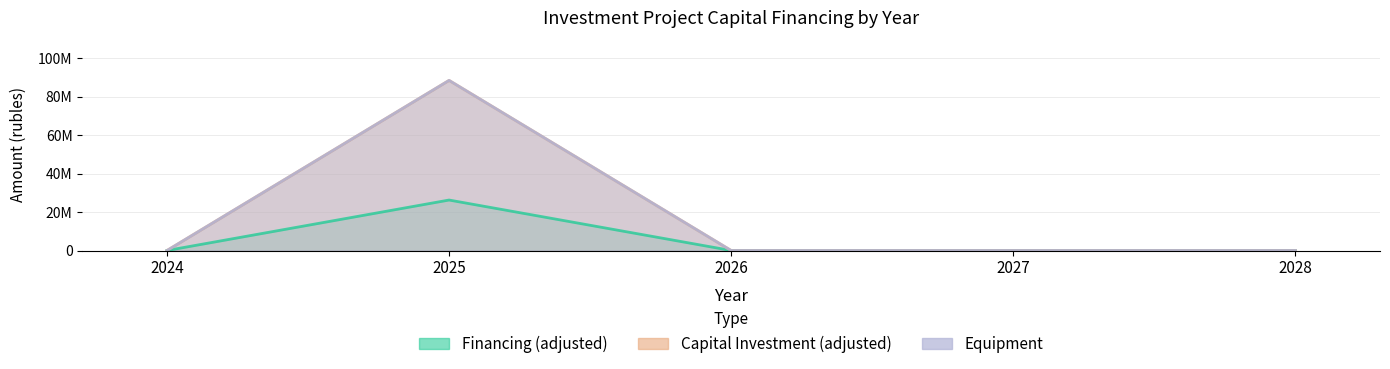

What is the sum of the Capital investment (adjusted) values at 2025 and 2028?

88564309